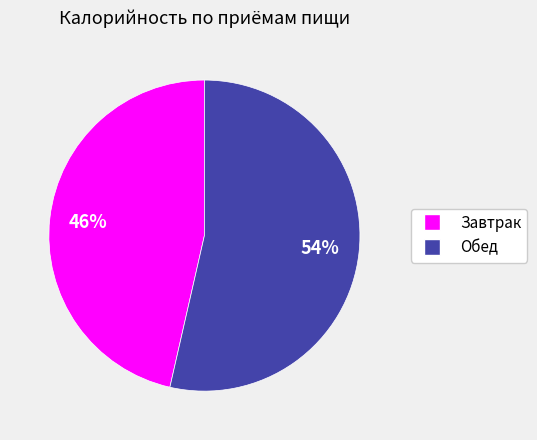

To the nearest percent, what percentage of the pie is Обед?

54%